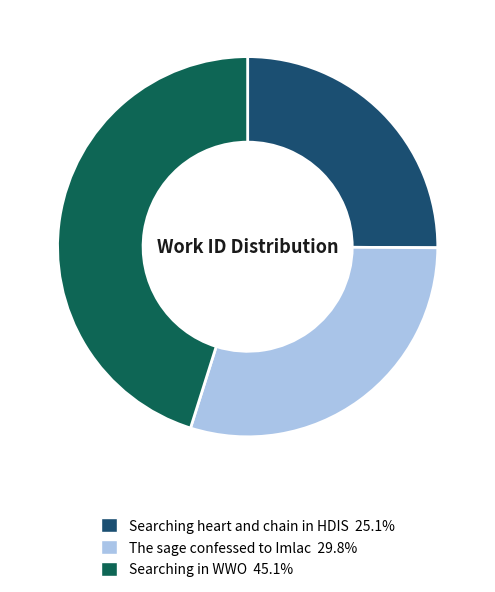

Which category has the smallest portion of the pie?

Searching heart and chain in HDIS